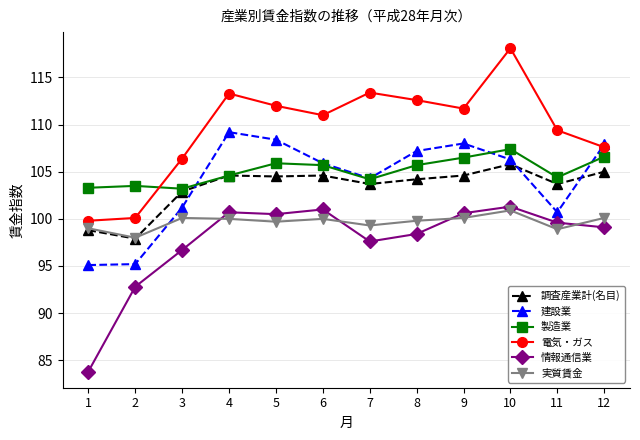

True or false: 製造業 has more than 0 interior local peaks.

True